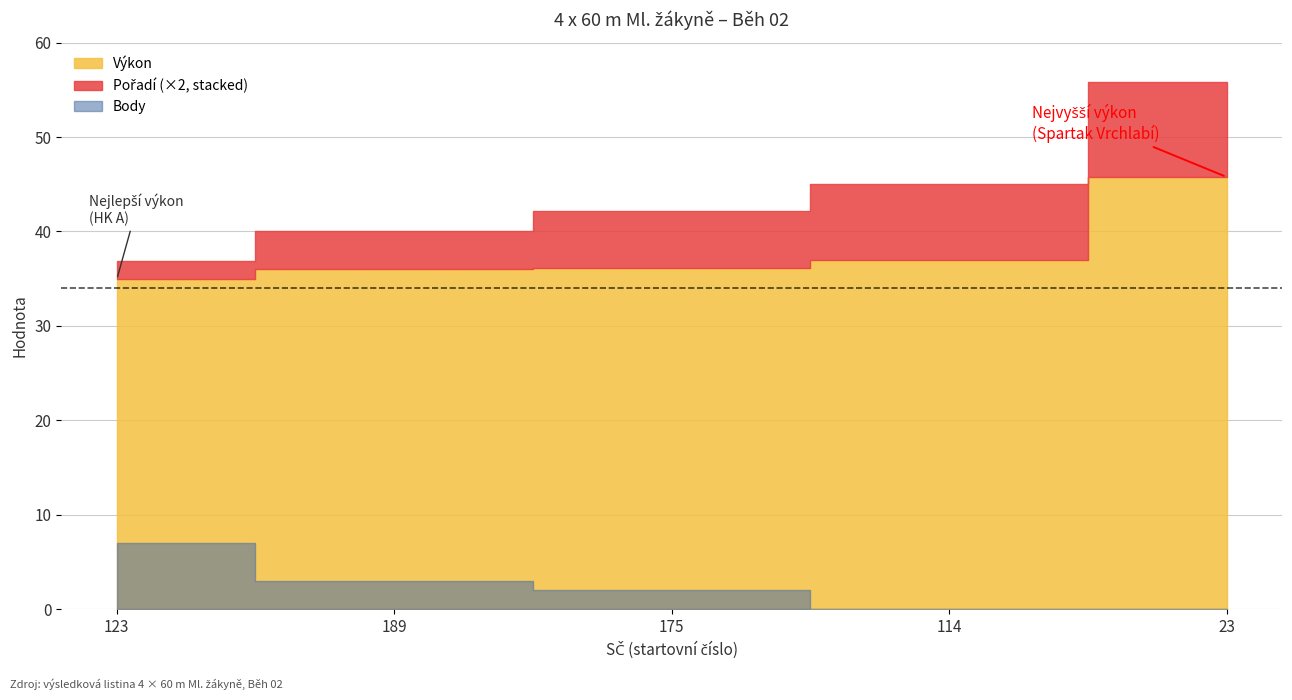

How many categories are shown in the chart?

5